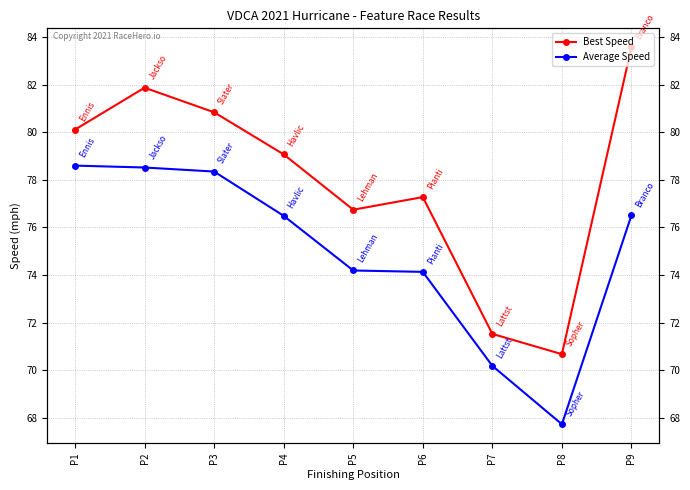

Which series has the widest spread of values?

Best Speed